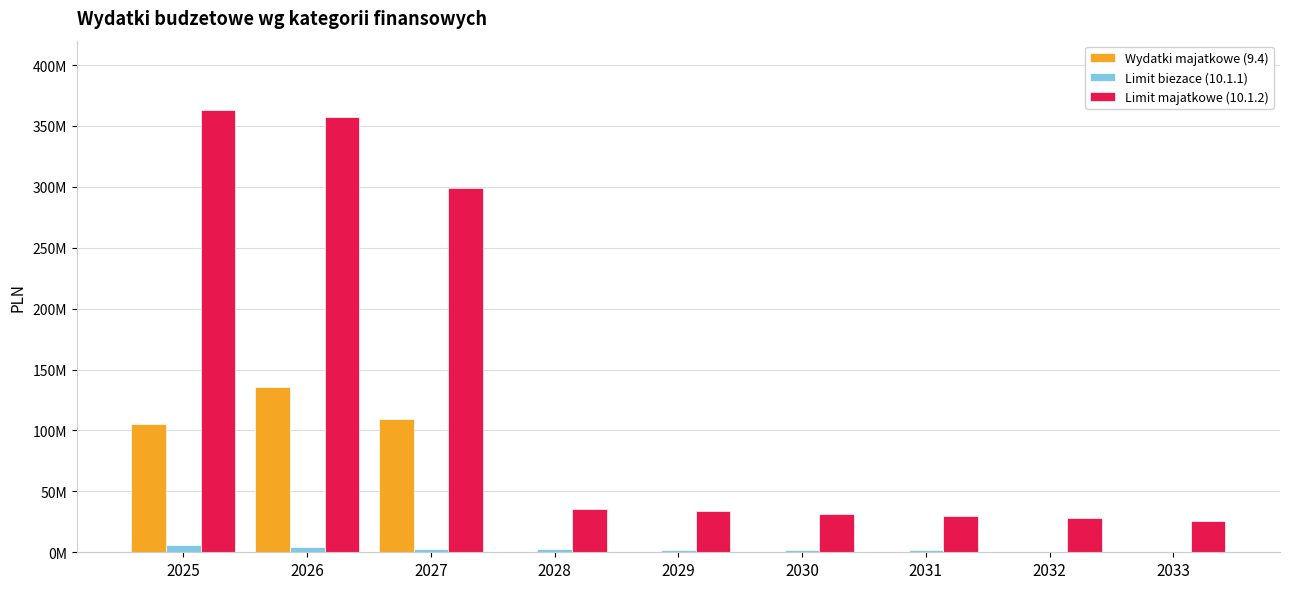

Is the value of Limit biezace (10.1.1) at 2029 greater than the value of Wydatki majatkowe (9.4) at 2032?

Yes